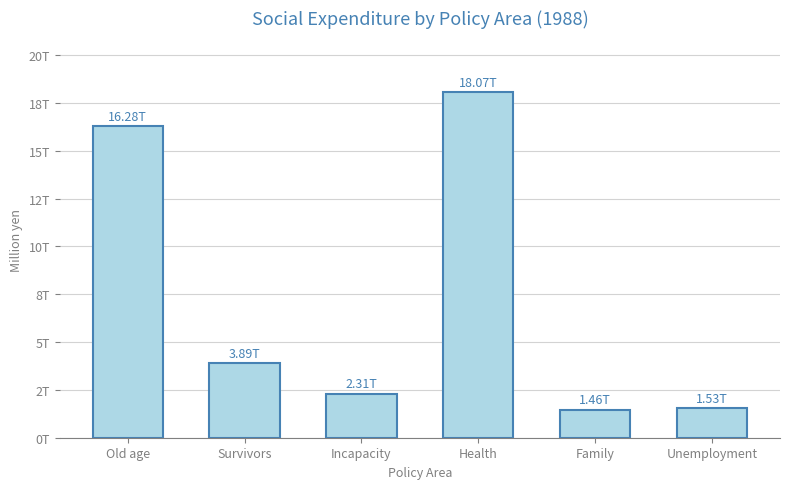

Reading right to left, list all the values displayed in this chart.

Unemployment=1531685.2	Family=1460822.8	Health=18067320.0	Incapacity=2311865.6	Survivors=3892012.6	Old age=16280895.1